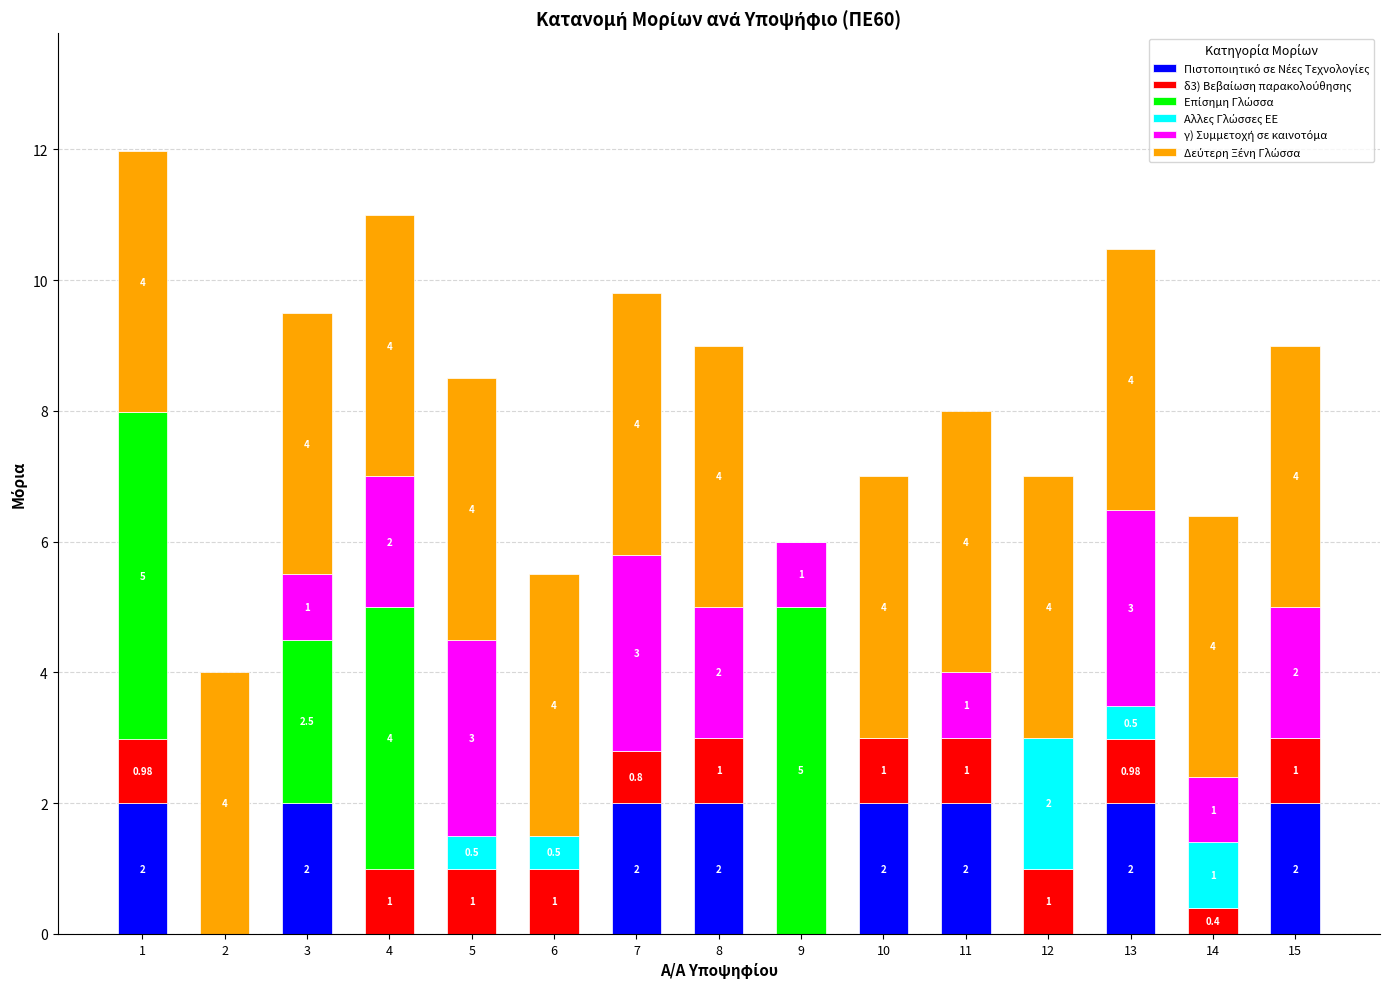

What is the total value across all series at 2?

4.0